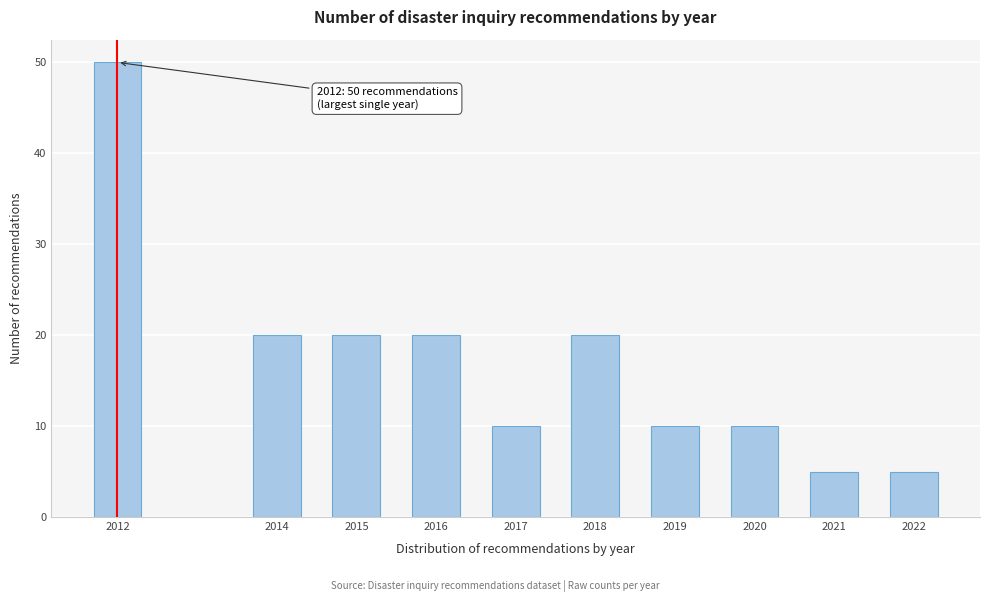

Reading right to left, extract all data points from this chart.

5	5	10	10	20	10	20	20	20	50